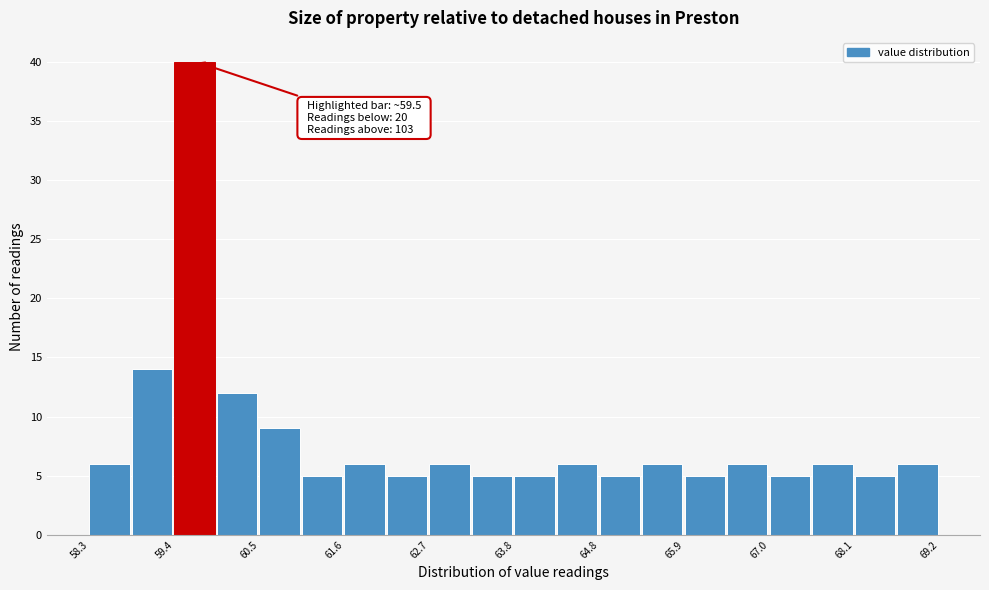

Around what value on the x-axis is the tallest bar? Give the approximate position of its centre, as read against the axis.

59.6